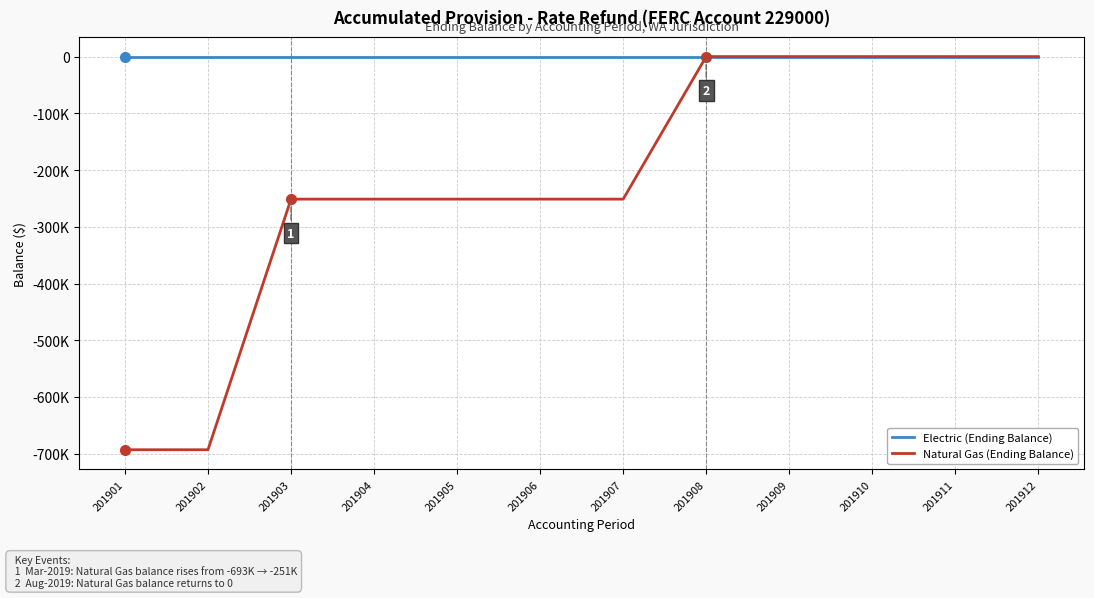

What are all the series names shown in the legend?

Electric (Ending Balance), Natural Gas (Ending Balance)